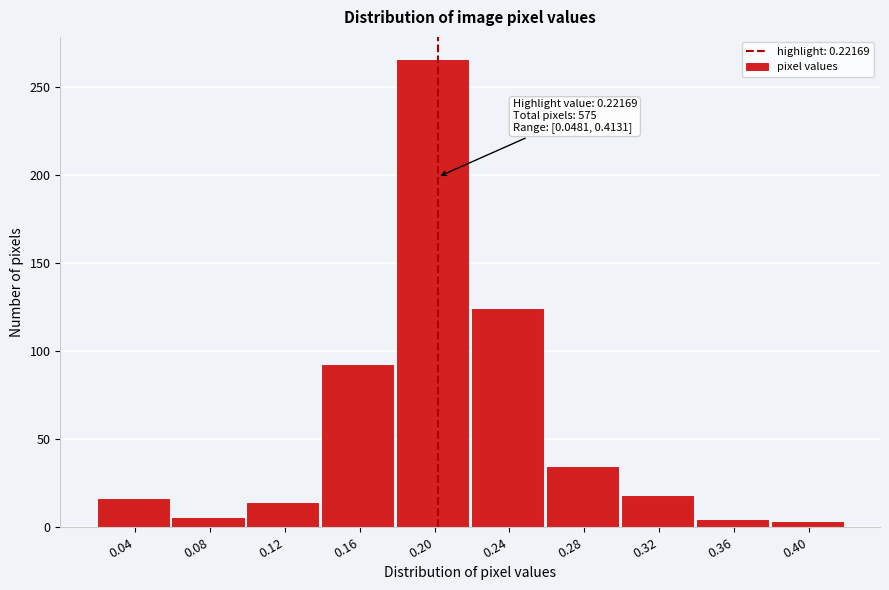

What is the average value?

58